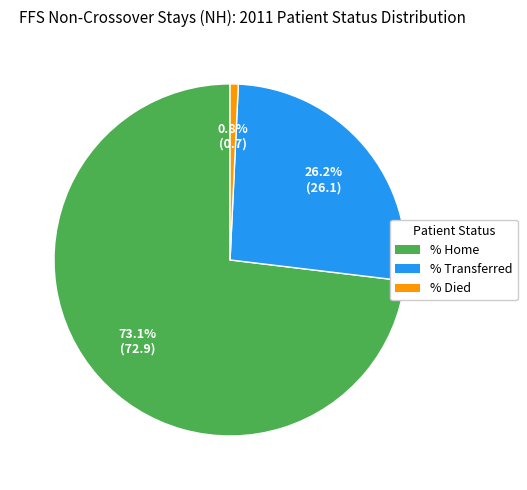

Is there a majority slice in this chart?

Yes